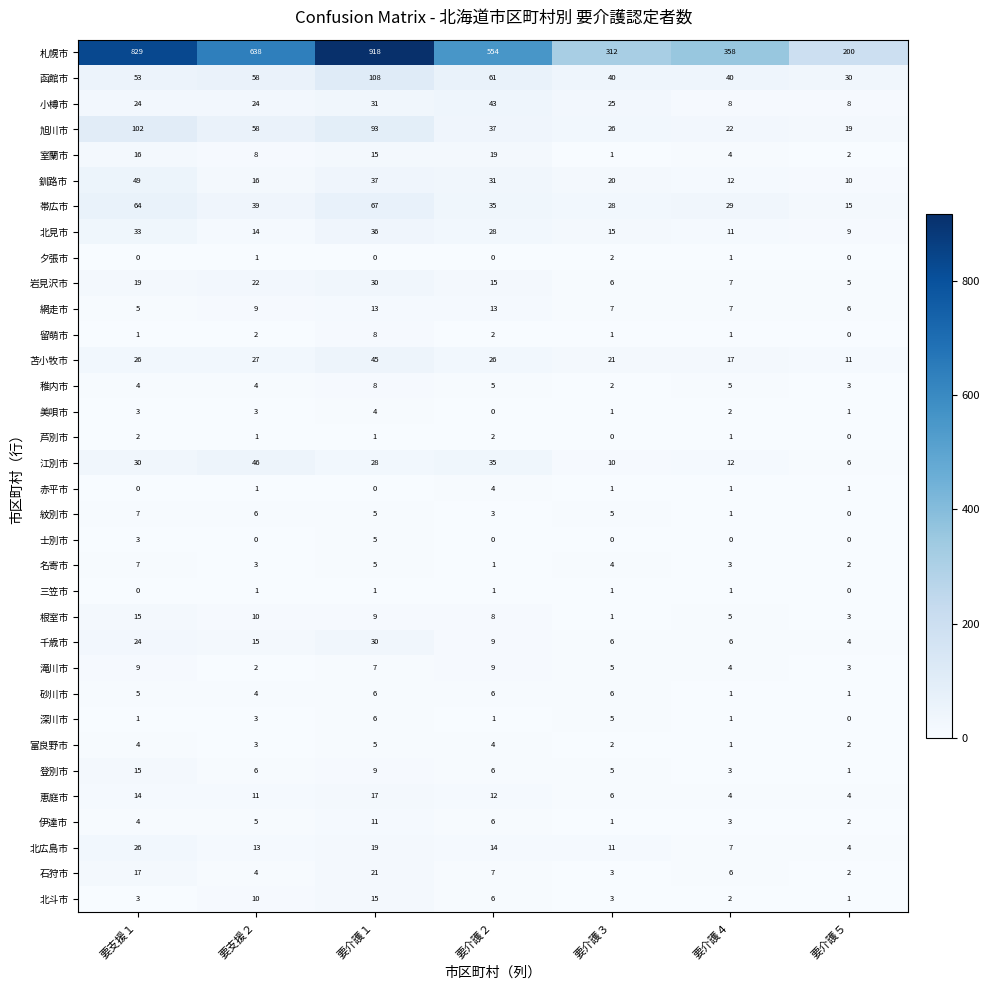

The 函館市 series shows 40 at 要介護３. True or false?

True